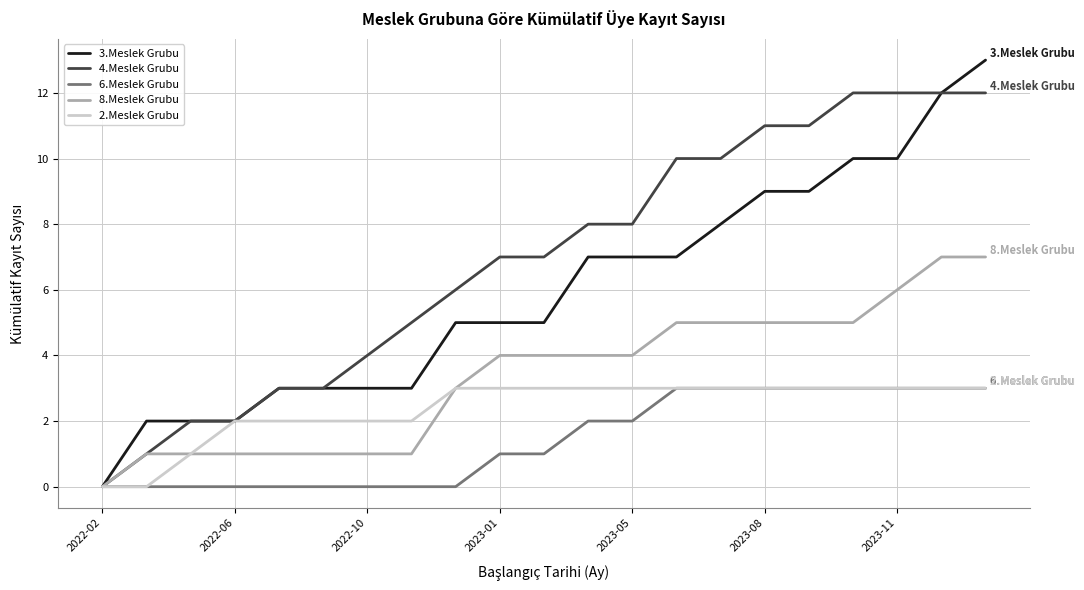

Rank the series by their average value, from lowest to highest.

6.Meslek Grubu, 2.Meslek Grubu, 8.Meslek Grubu, 3.Meslek Grubu, 4.Meslek Grubu